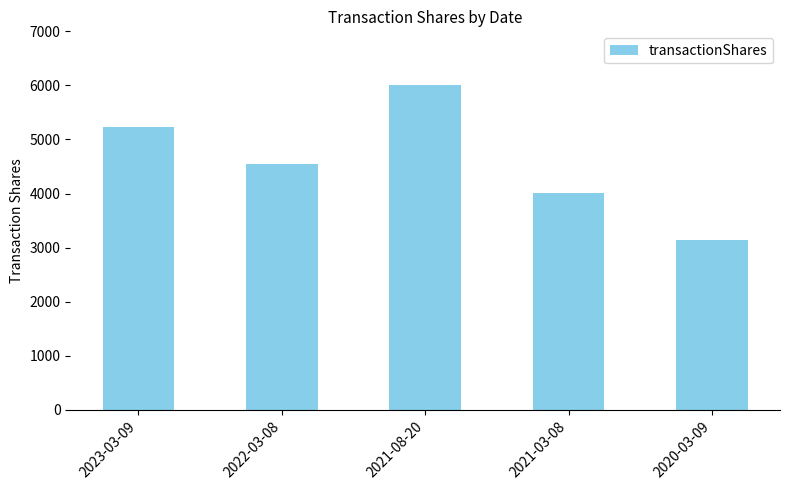

Rank the categories by value from lowest to highest.

2020-03-09, 2021-03-08, 2022-03-08, 2023-03-09, 2021-08-20